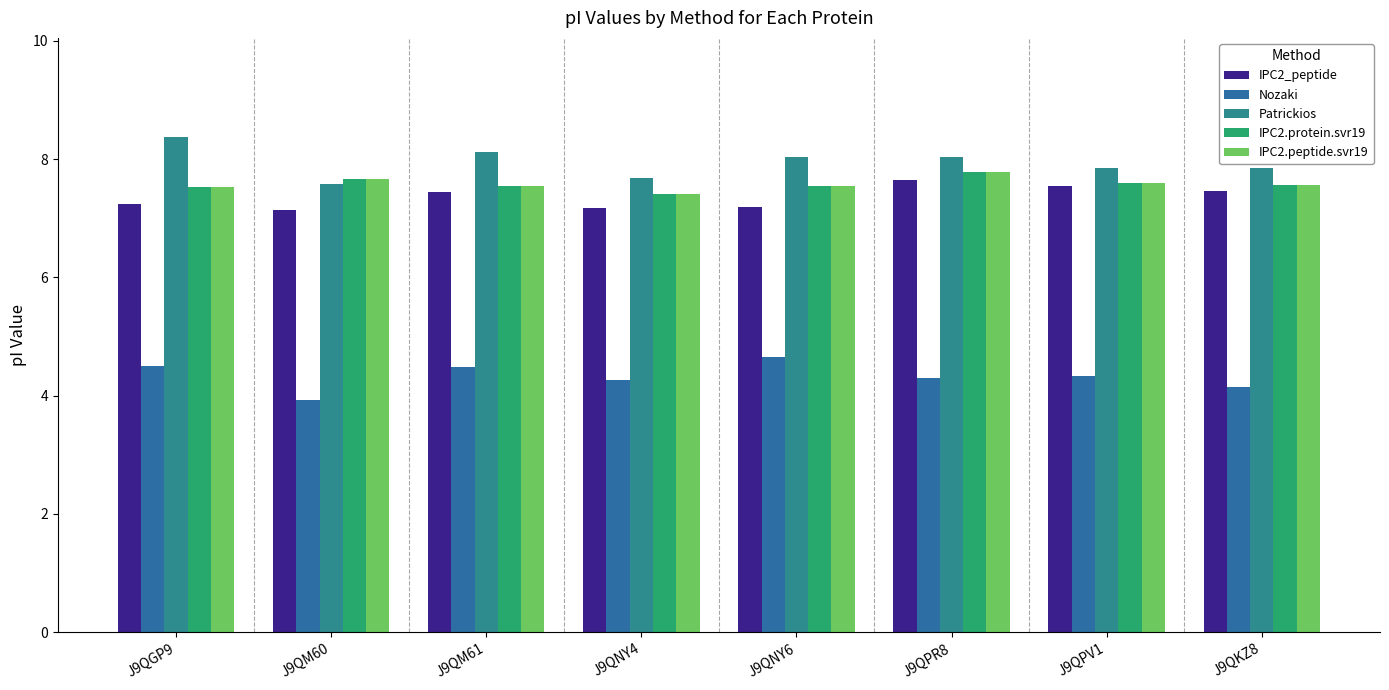

How many data points does each series have?

8